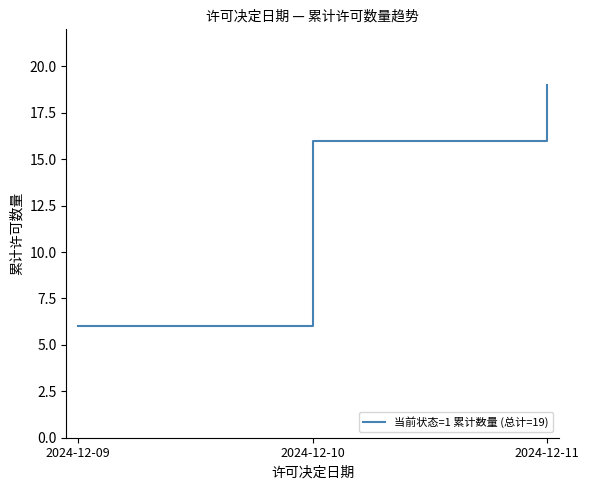

Reading left to right, extract all data points from this chart.

2024-12-09=6	2024-12-10=16	2024-12-11=19